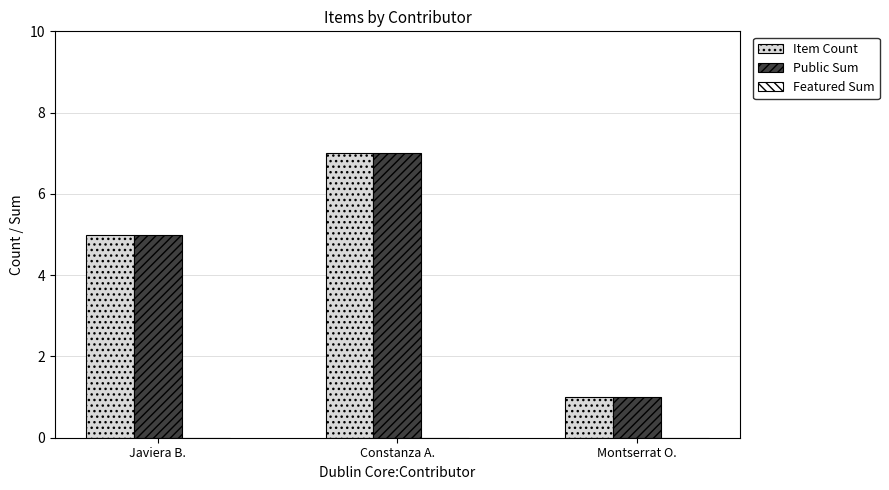

What is the approximate value of Item Count at Javiera B.?

5